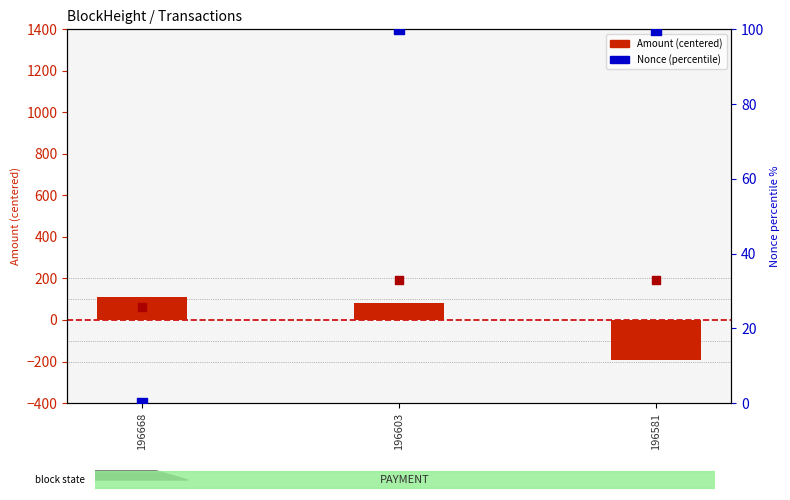

Is the value of Amount (centered) at 196603 greater than the value of Nonce (percentile) at 196603?

No